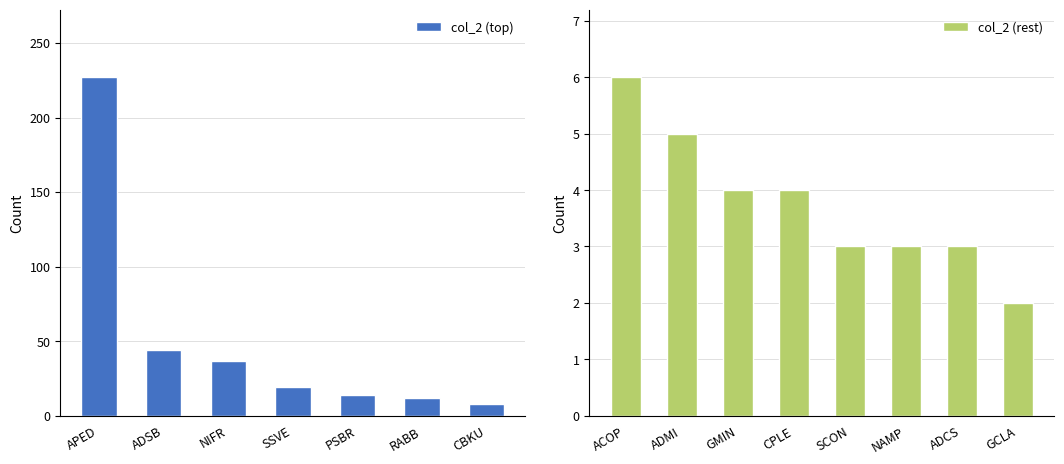

Where is col_2 (top) nearest to the value 117?

ADSB